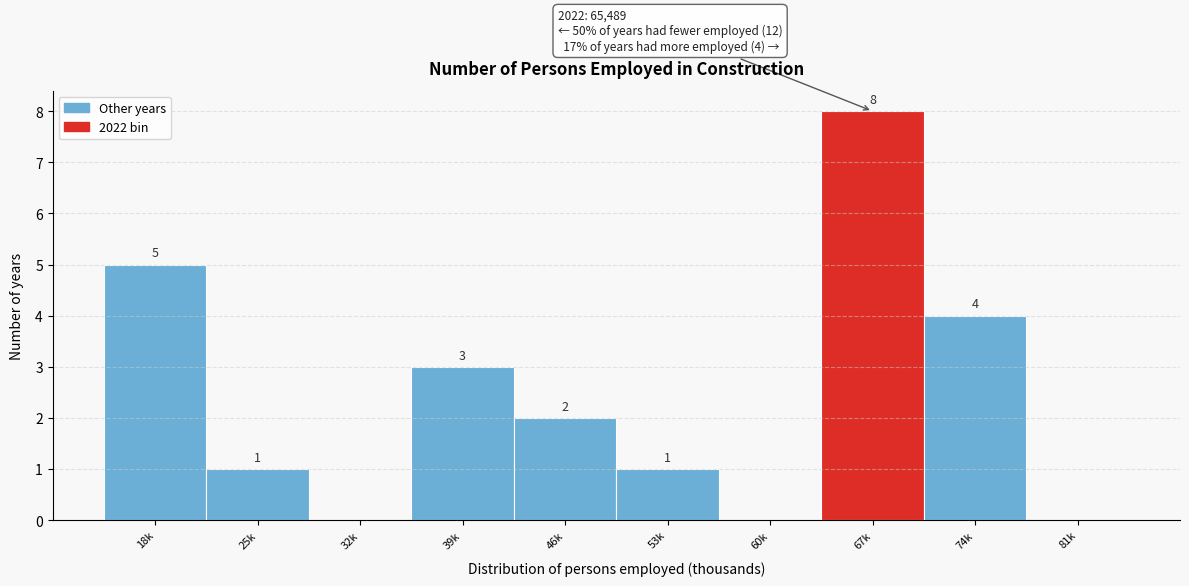

Reading left to right, list all the values displayed in this chart.

18k=5	25k=1	32k=0	39k=3	46k=2	53k=1	60k=0	67k=8	74k=4	81k=0